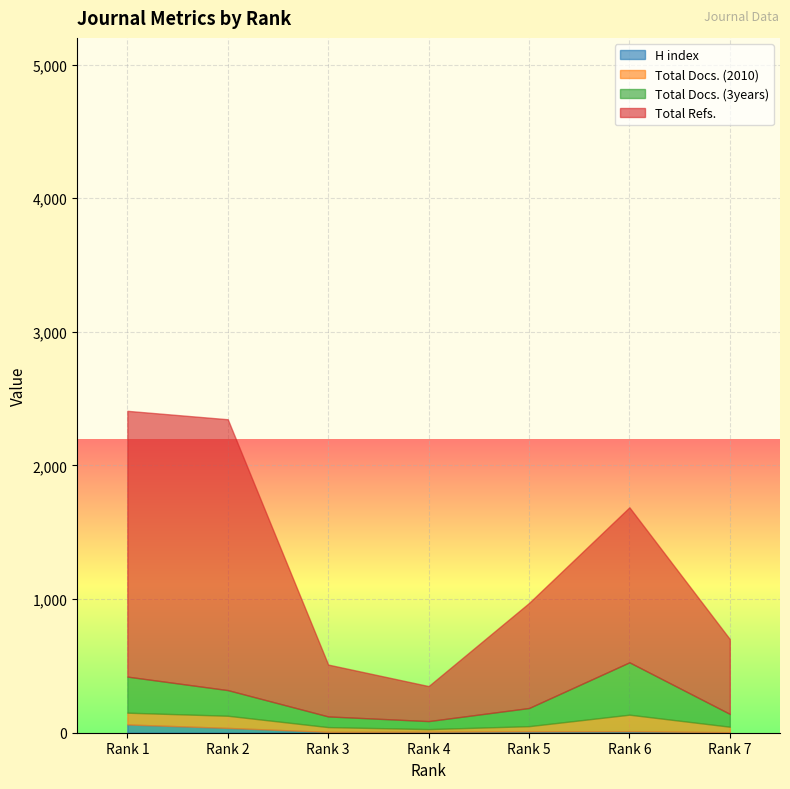

At Rank 1, list the series in order from smallest to largest.

H index, Total Docs. (2010), Total Docs. (3years), Total Refs.